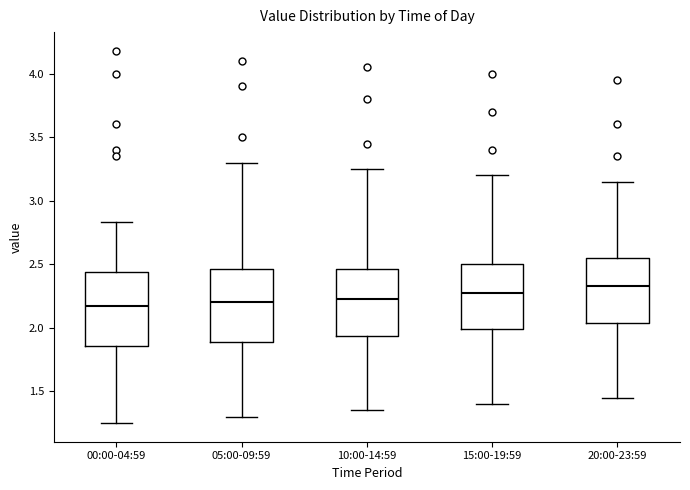

Which box has the highest median line?

20:00-23:59